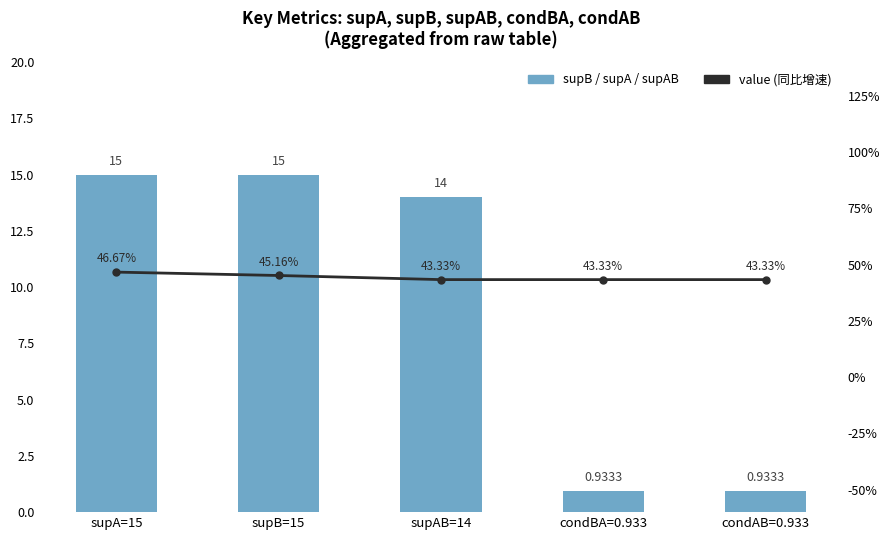

Rank the series at supB=15 from highest to lowest value.

supB / supA / supAB, value